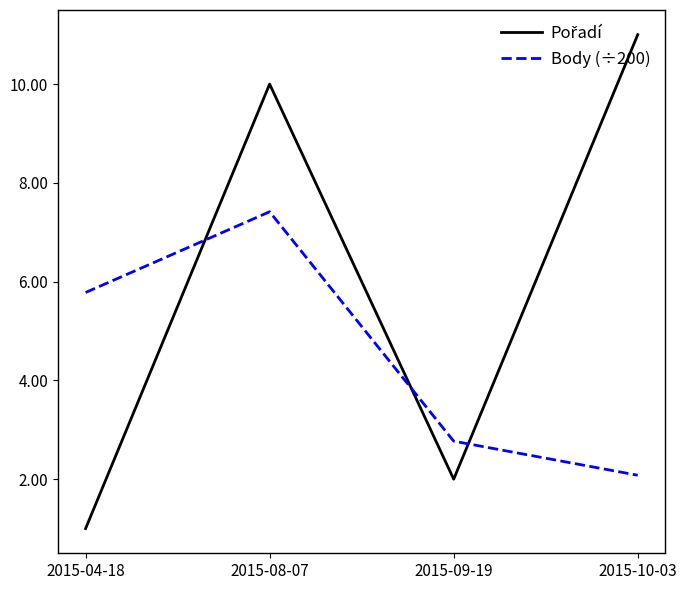

What is the spread (max minus min) of values at 2015-09-19?

0.8